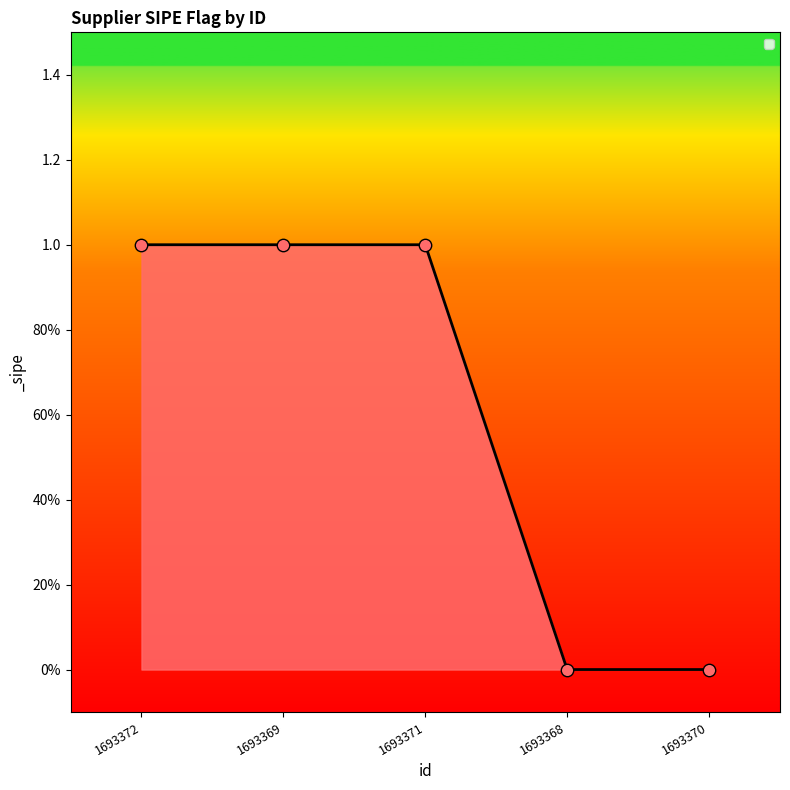

Between 1693371 and 1693372, which is larger?

1693371